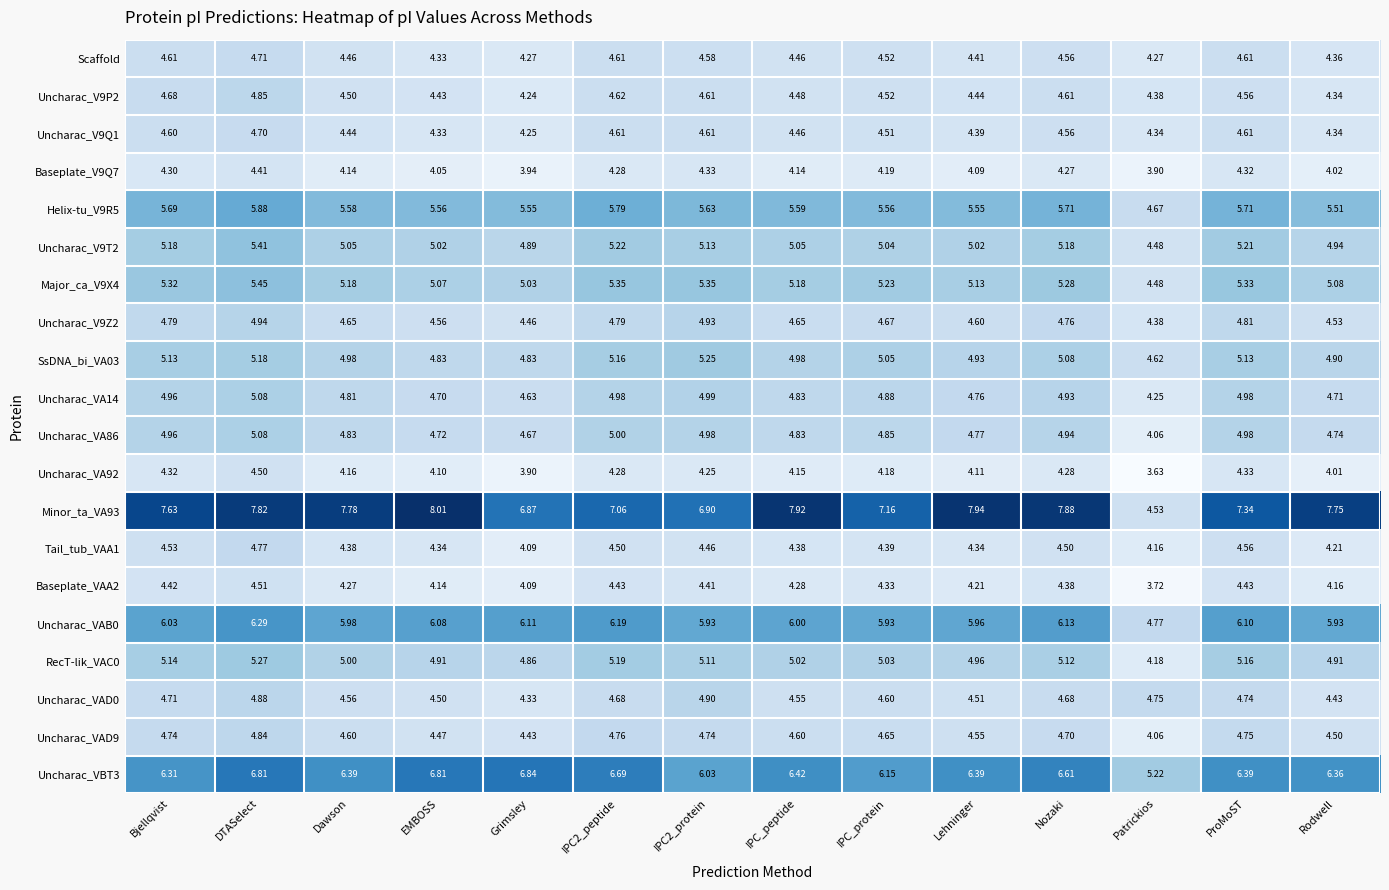

Between Bjellqvist and IPC_protein, which series saw the biggest shift?

Minor_ta_VA93